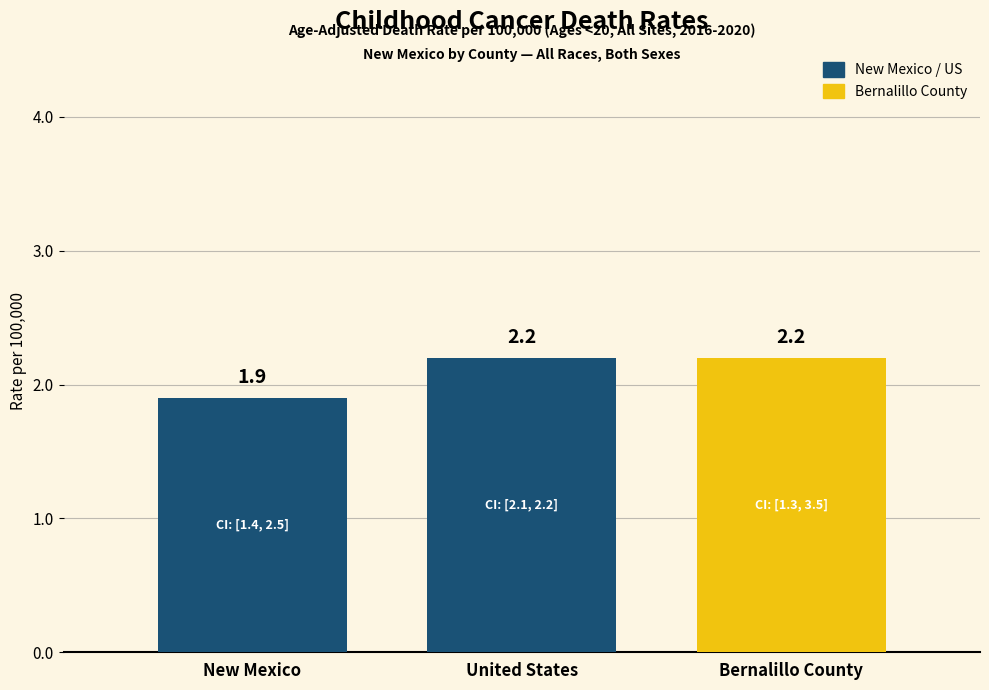

At which category does the chart reach its minimum across all series?

New Mexico